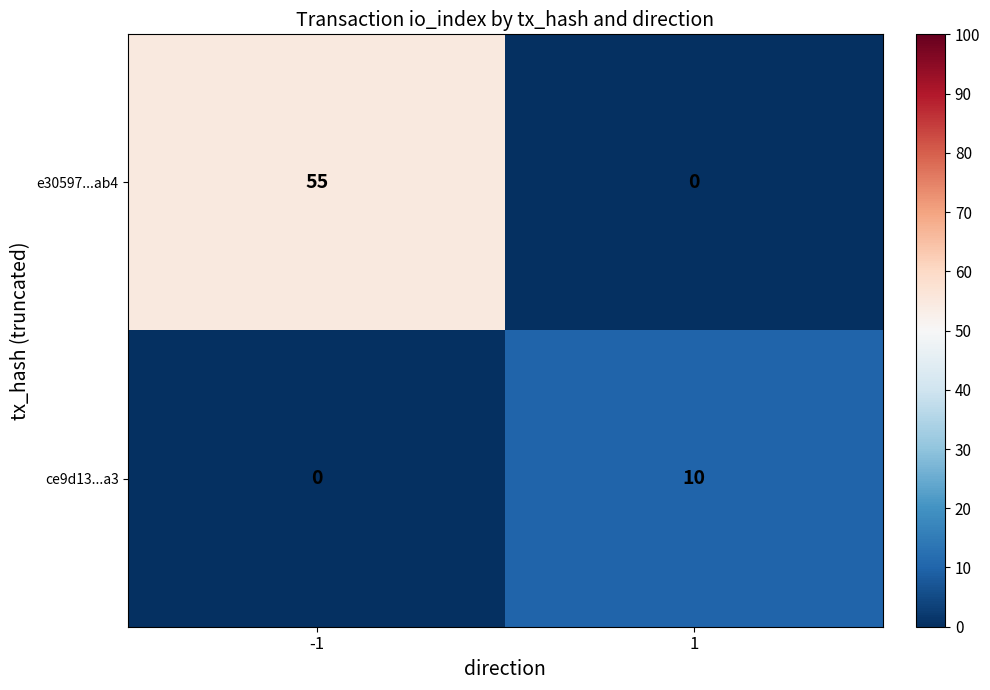

List the series in order of their peak value, highest first.

e30597...ab4, ce9d13...a3